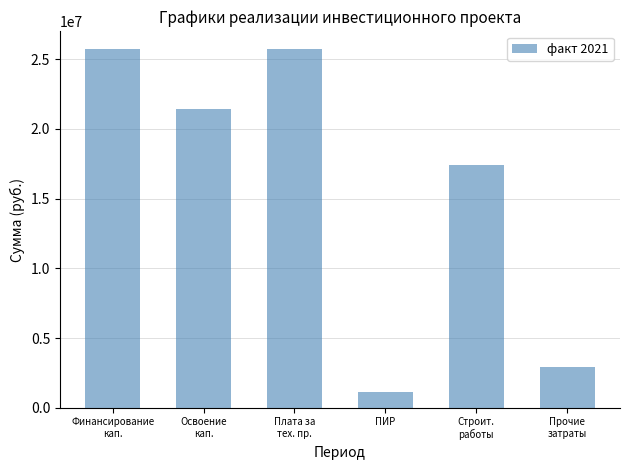

What is the label of the 3rd bar from the left?

Плата за
тех. пр.